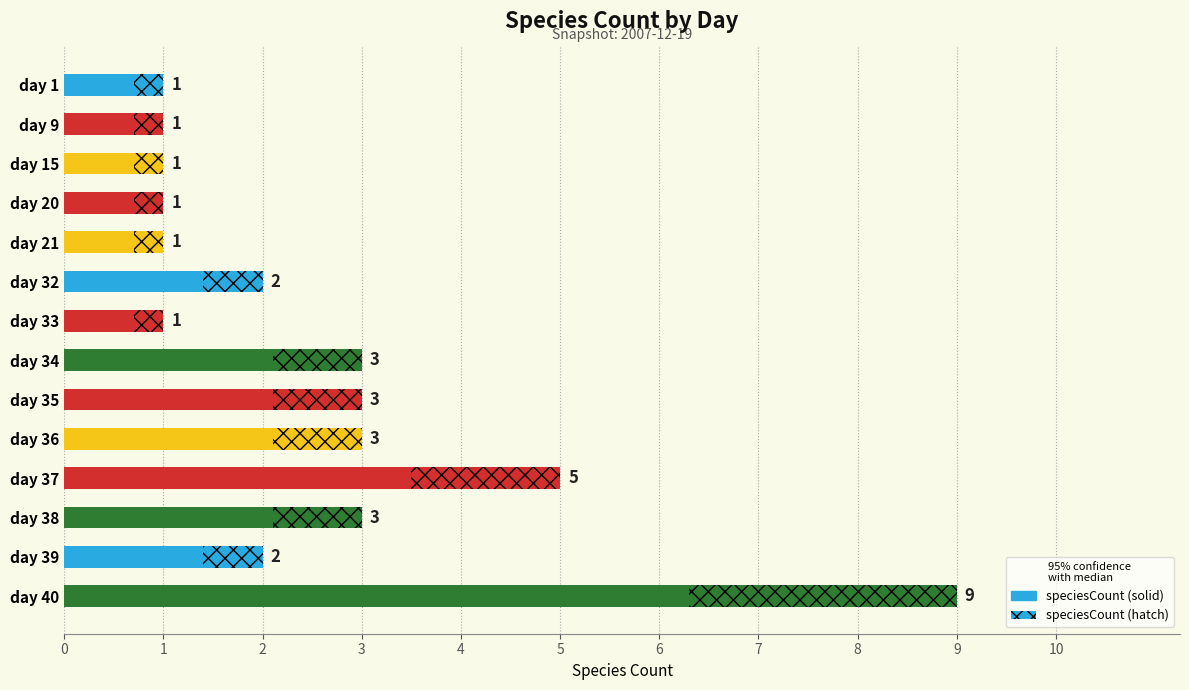

What is the change in value from day 33 to day 39?

+1